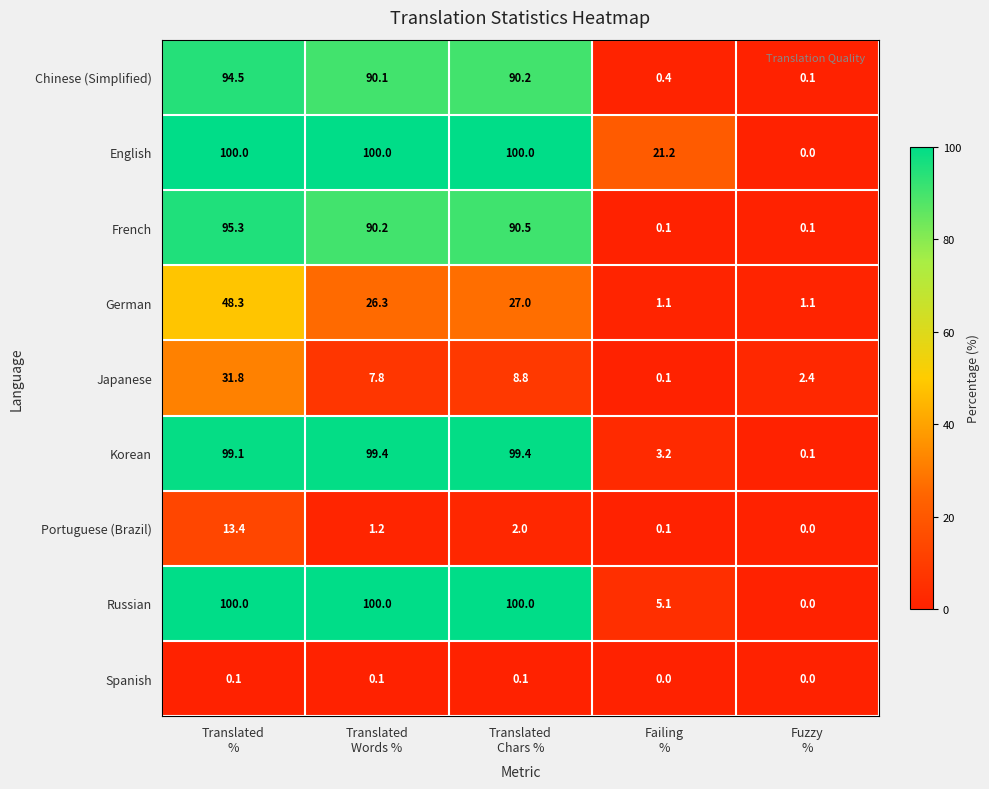

What is the maximum value for Japanese?

31.8